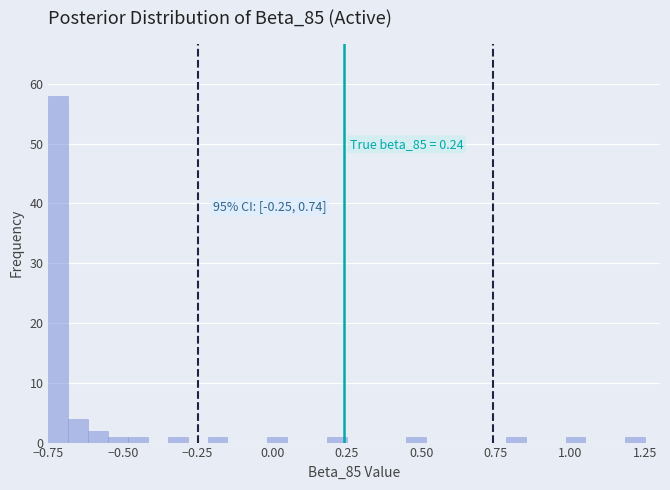

Read against the x-axis, roughly where is the centre of the tallest bar?

-0.70